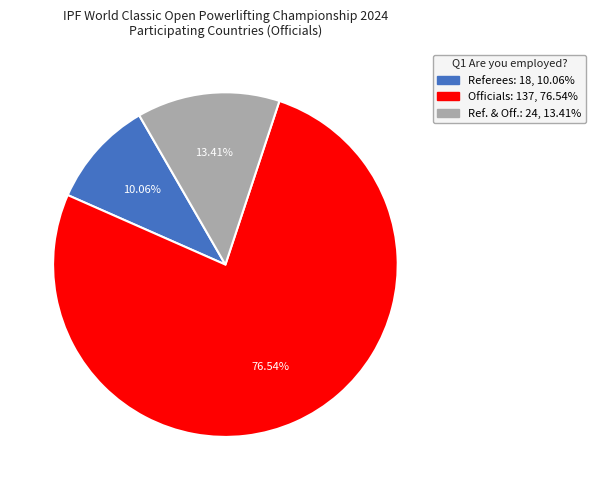

To the nearest percent, what is the difference between the largest and smallest slice percentages?

66%